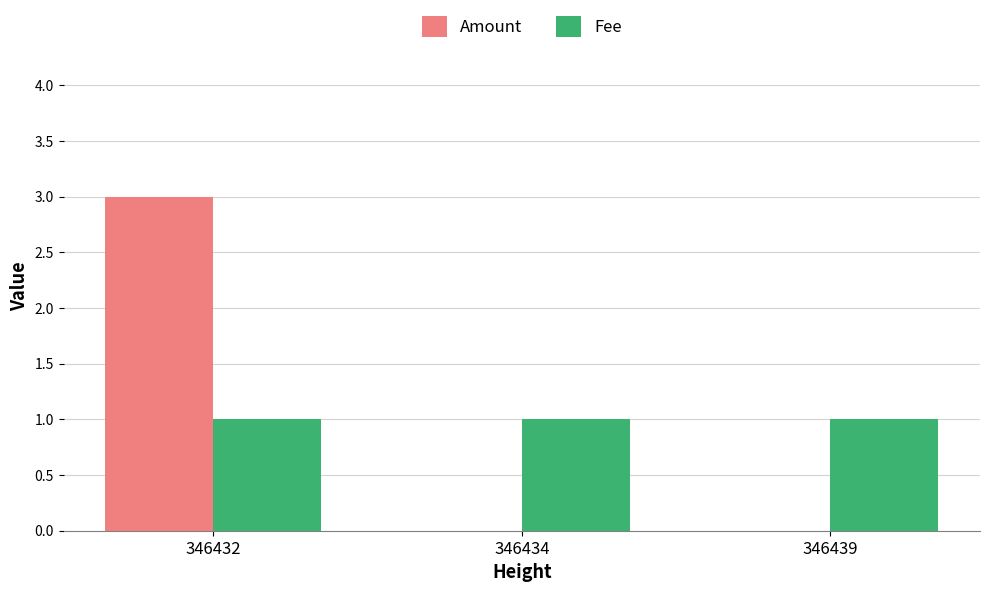

Which series changed the most between 346432 and 346434?

Amount